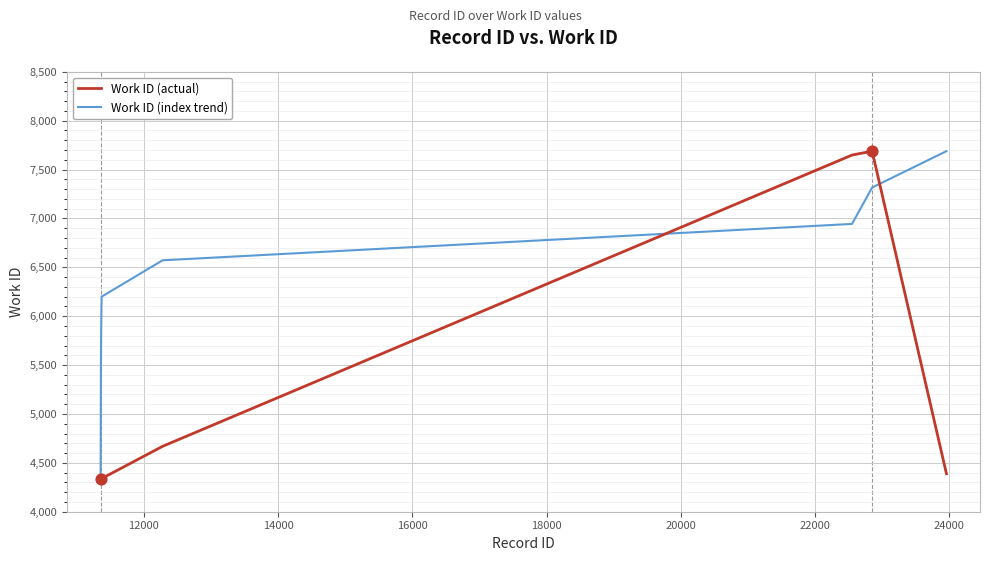

List the series in order of their overall mean, lowest first.

Work ID (actual), Work ID (index trend)